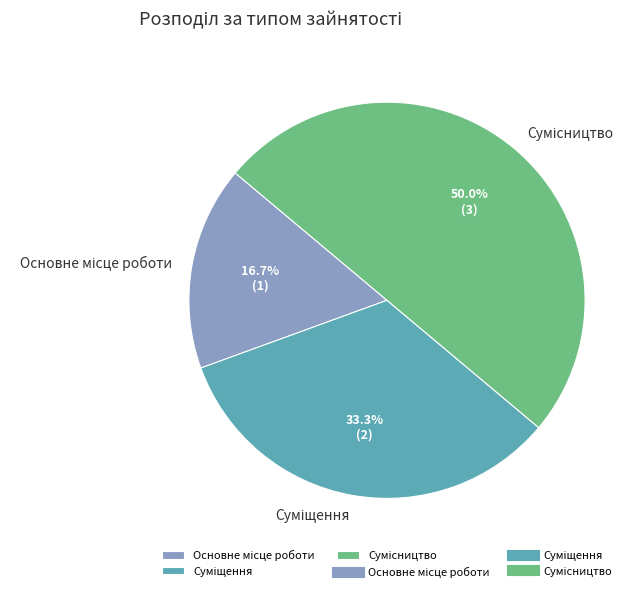

What percentage do Основне місце роботи and Сумісництво together represent?

66.7%